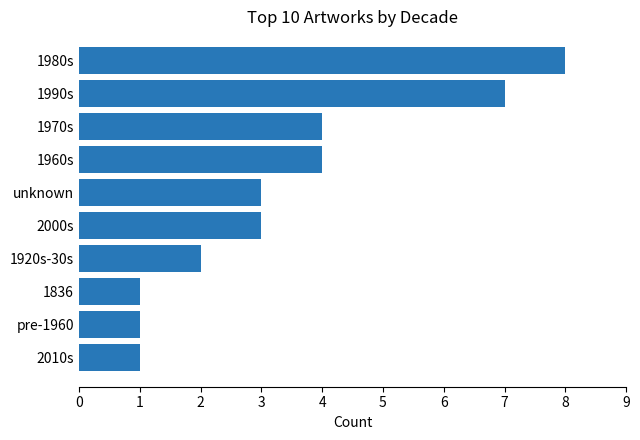

At which category does the chart reach its peak across all series?

1980s